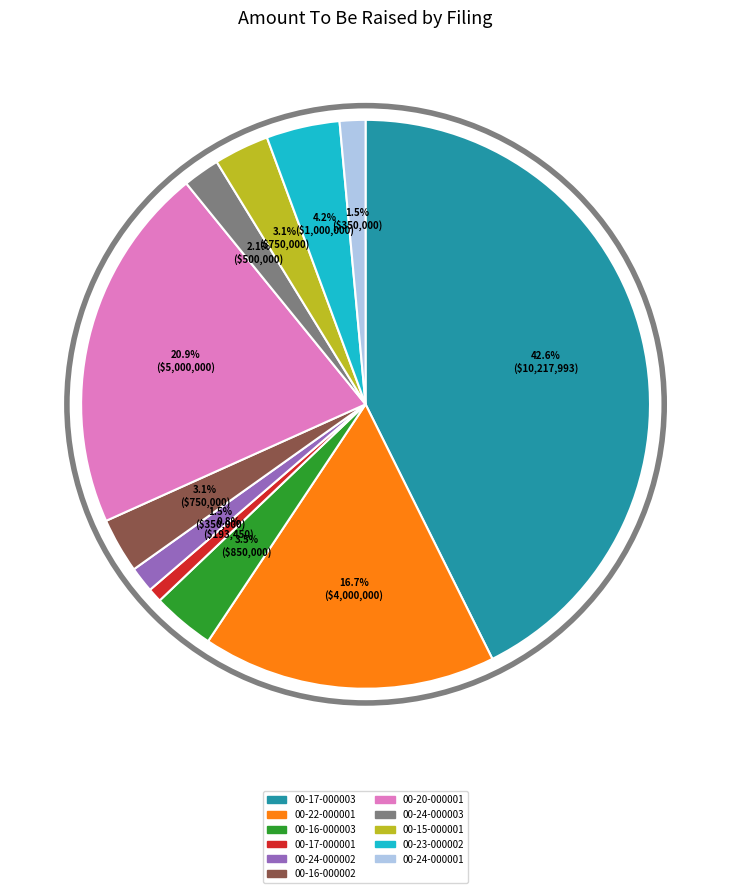

Is there any slice that represents more than half of the pie?

No